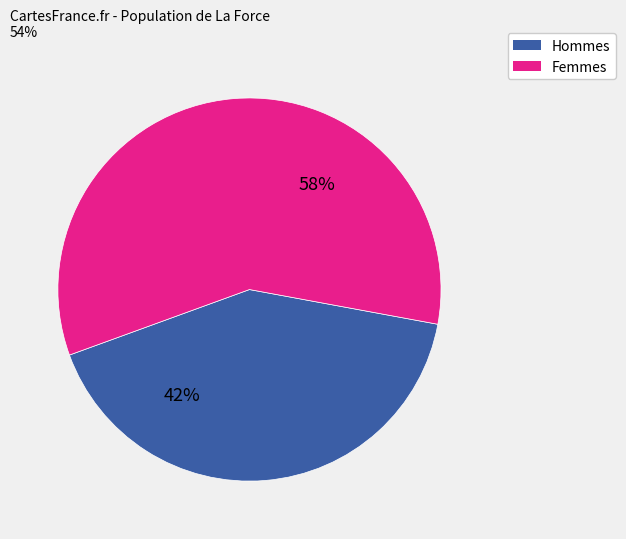

Count the number of slices in the pie.

2